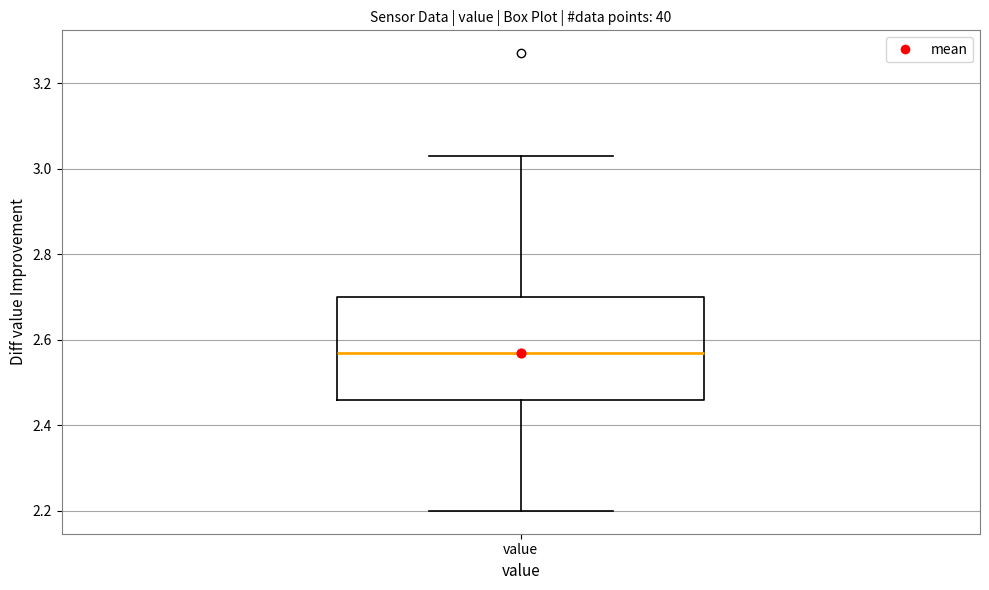

Read this box plot against the y-axis: the position of the median line, the range covered by the box, and the ends of both whiskers. The values are not printed on the chart, so give them approximately, as read against the axis.

median 2.58, box 2.46 to 2.70, whiskers 2.20 to 3.04